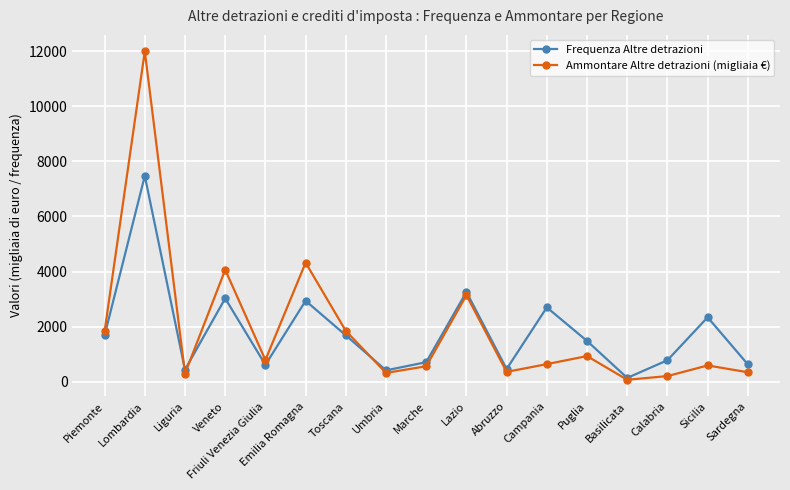

Count the number of categories in the chart.

17